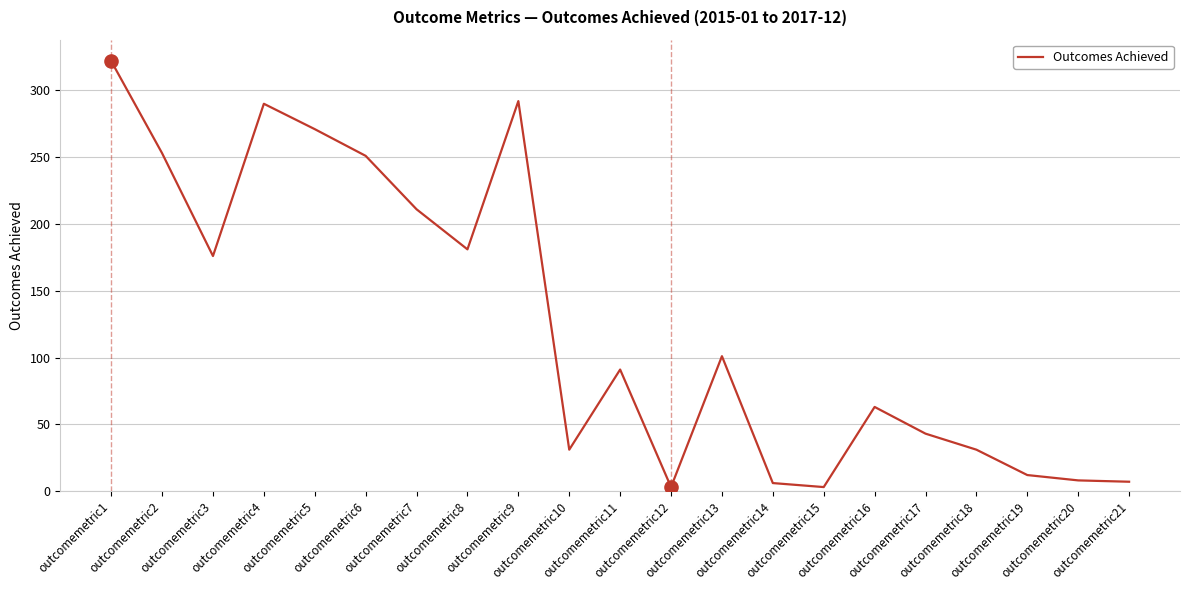

Approximately how many times larger is the value at outcomemetric3 compared to outcomemetric14?

29.3